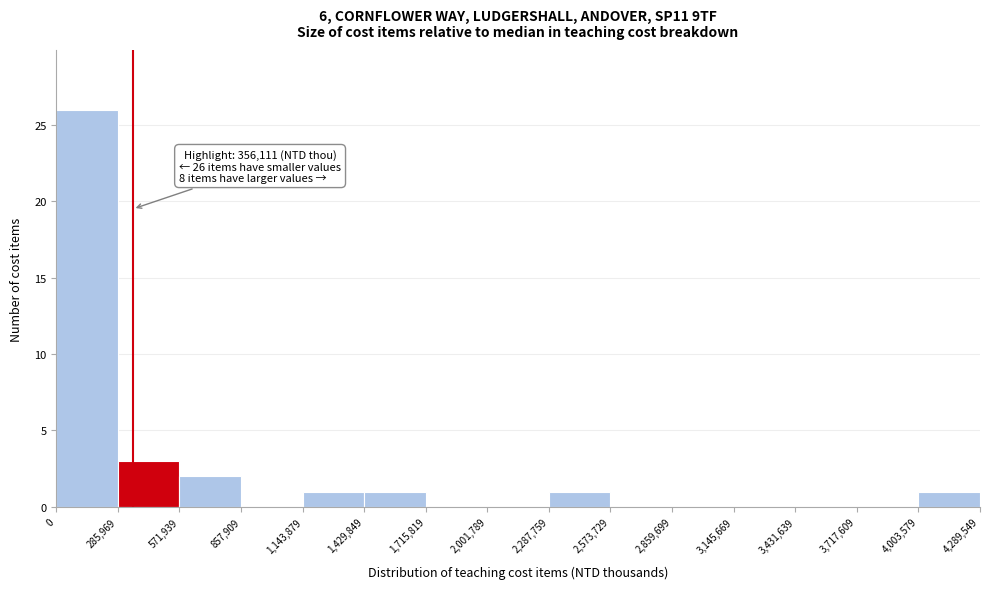

Over which range of the x-axis is the bar tallest?

0 to 285,969